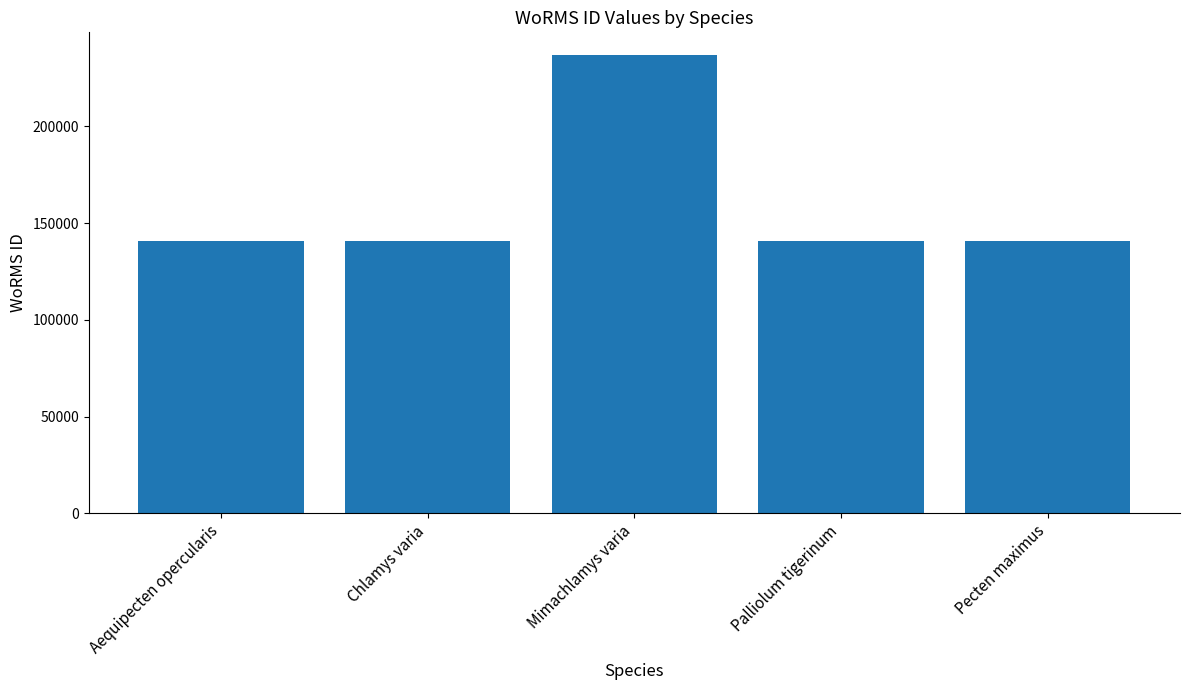

Approximately how many times larger is the value at Palliolum tigerinum compared to Chlamys varia?

1.0